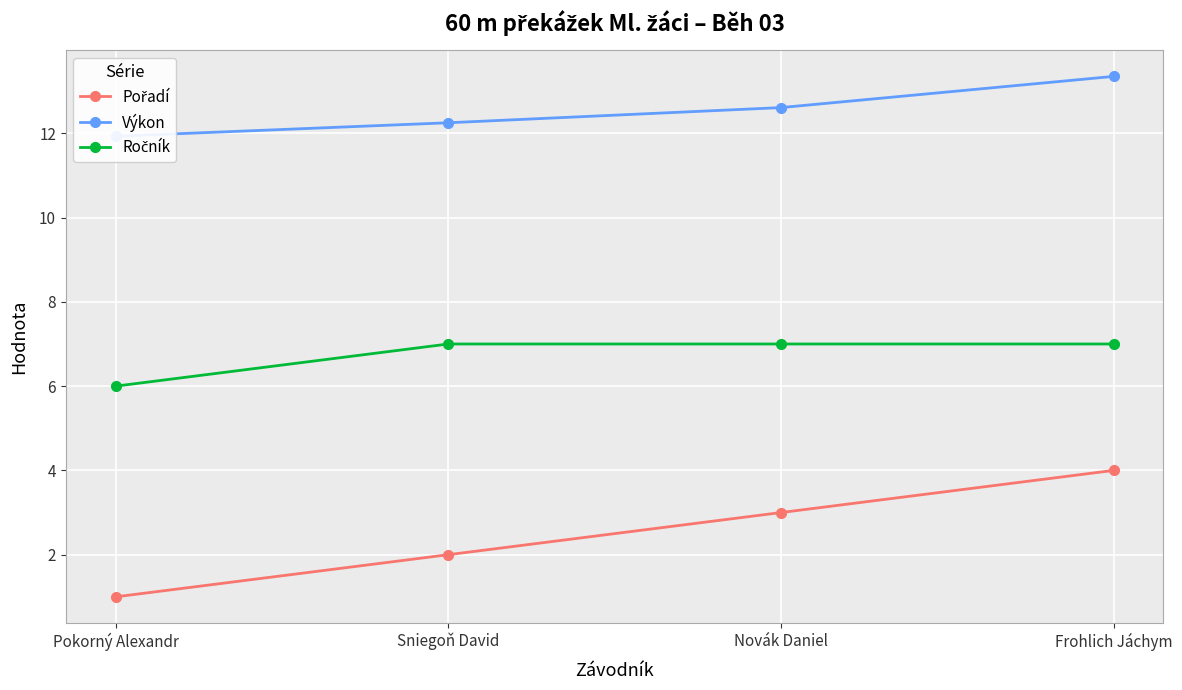

What is the average value of the Pořadí series?

2.5